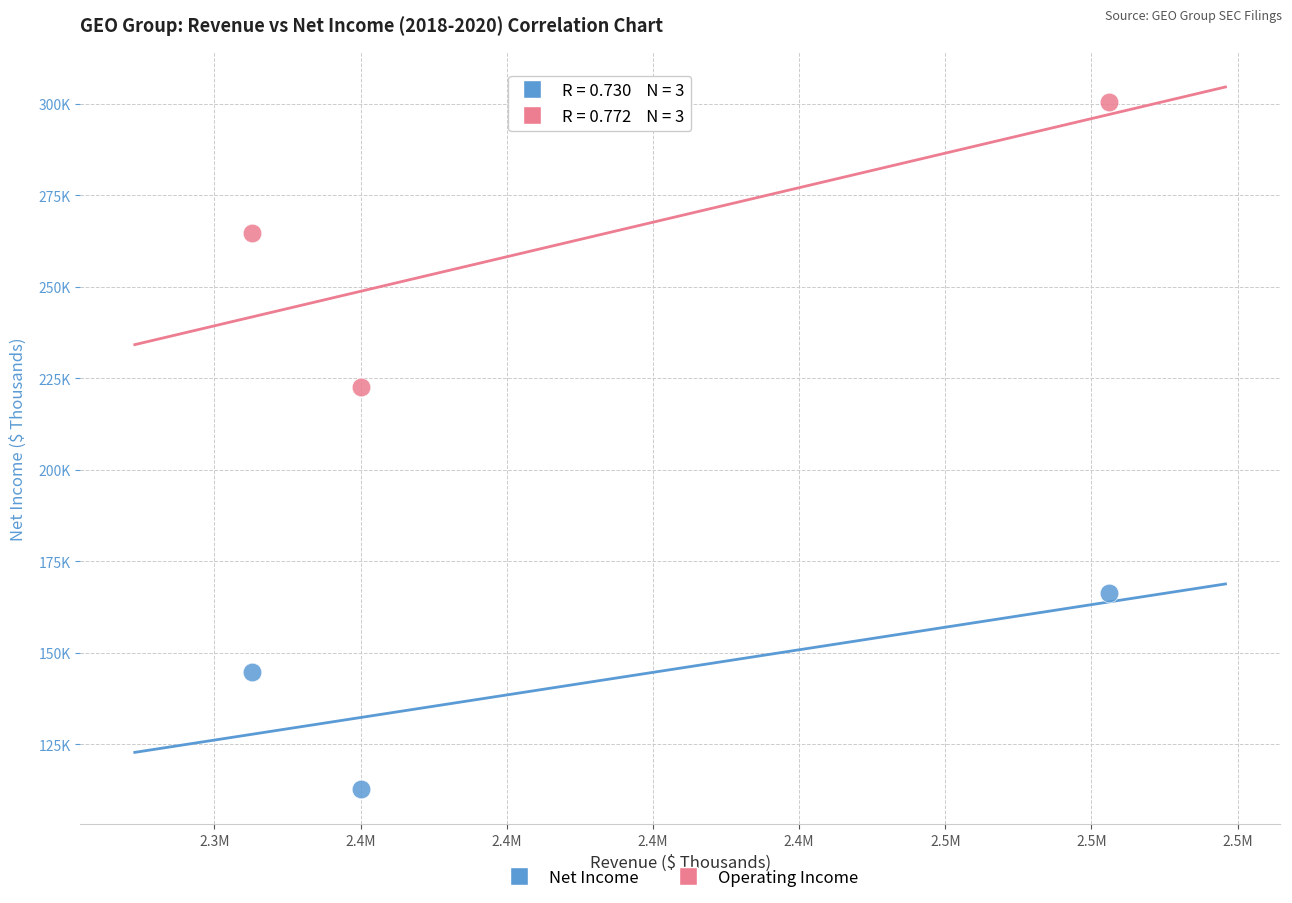

What are all the series names shown in the legend?

Net Income, Operating Income